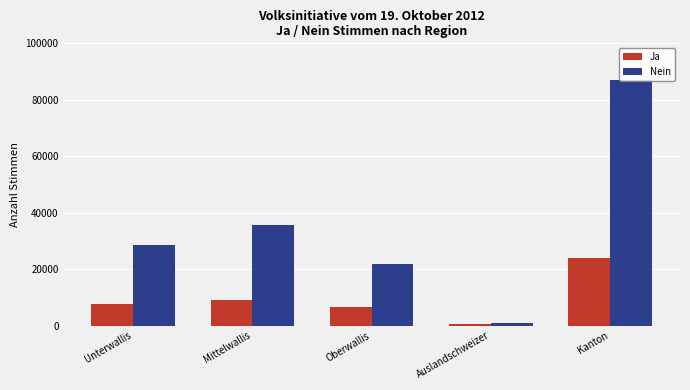

What position from the right is Auslandschweizer?

2